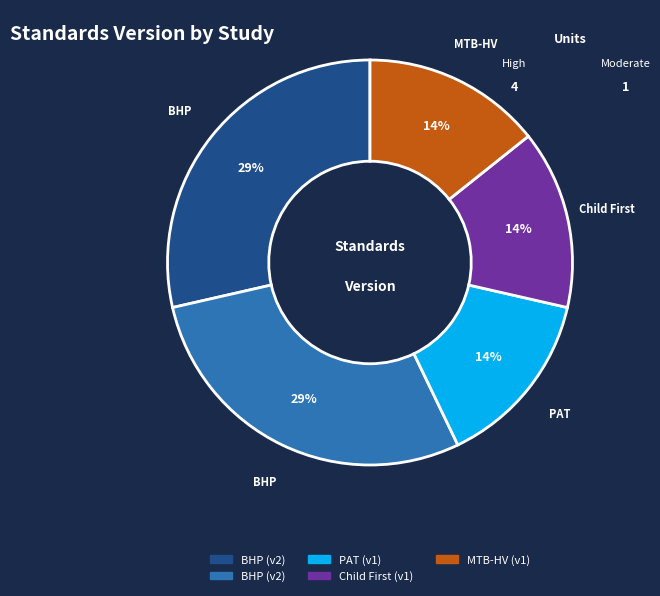

Is there any slice that represents more than half of the pie?

No